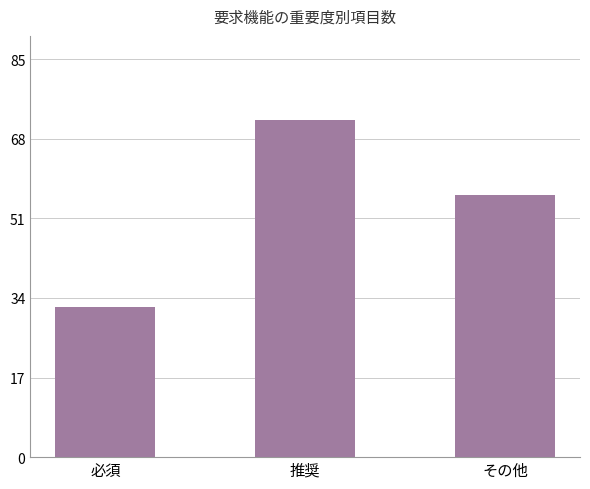

Reading left to right, what are all the values shown in this chart?

必須=32	推奨=72	その他=56